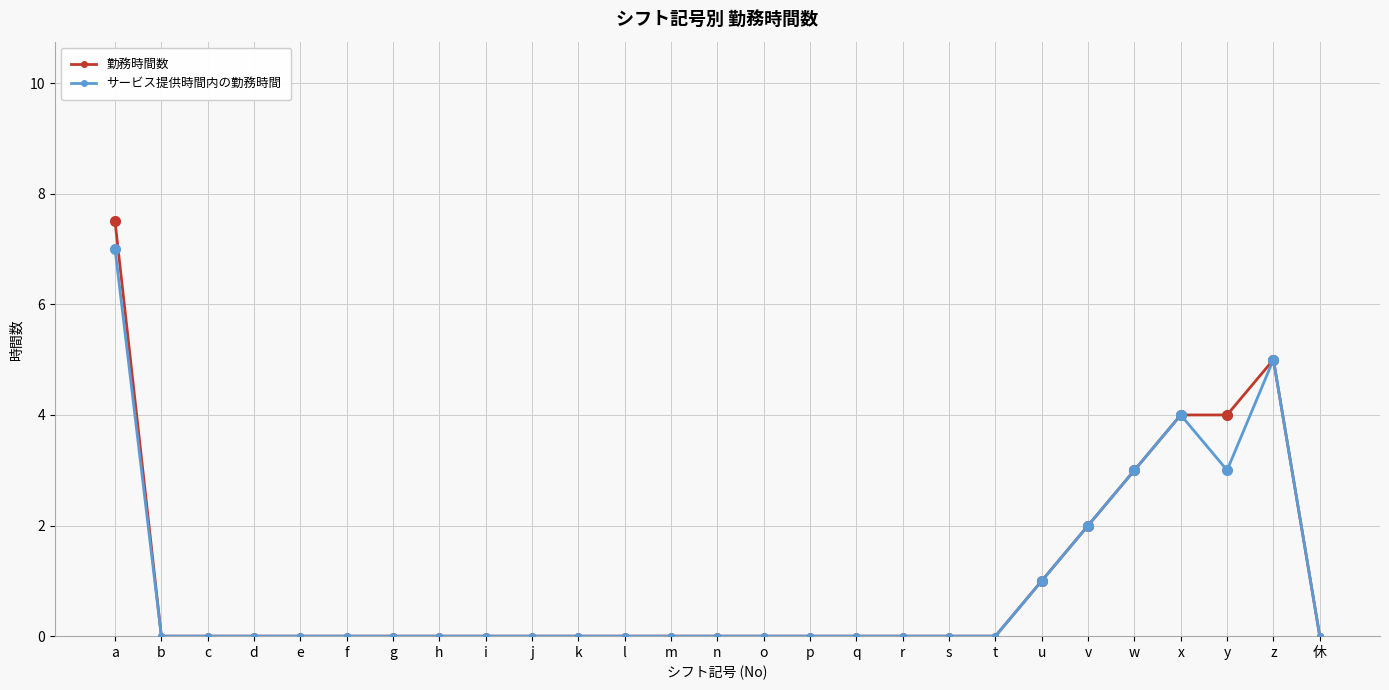

Which series has the widest spread of values?

勤務時間数